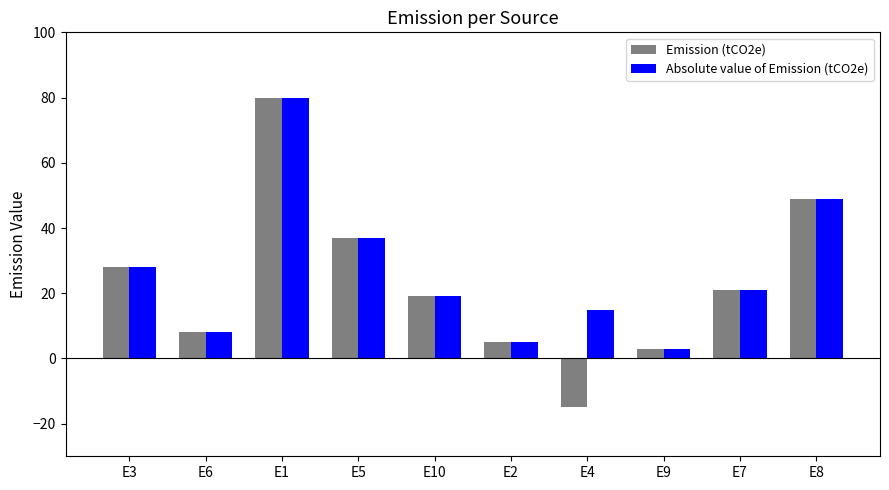

Rank the categories by Absolute value of Emission (tCO2e) value from highest to lowest.

E1, E8, E5, E3, E7, E10, E4, E6, E2, E9